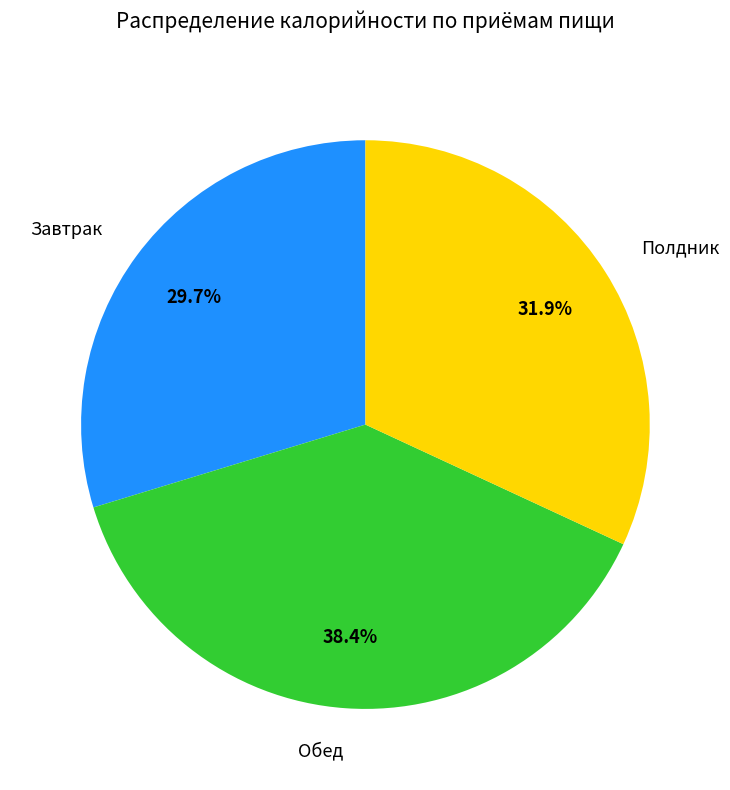

Approximately how many times larger is the value at Завтрак compared to Обед?

0.8